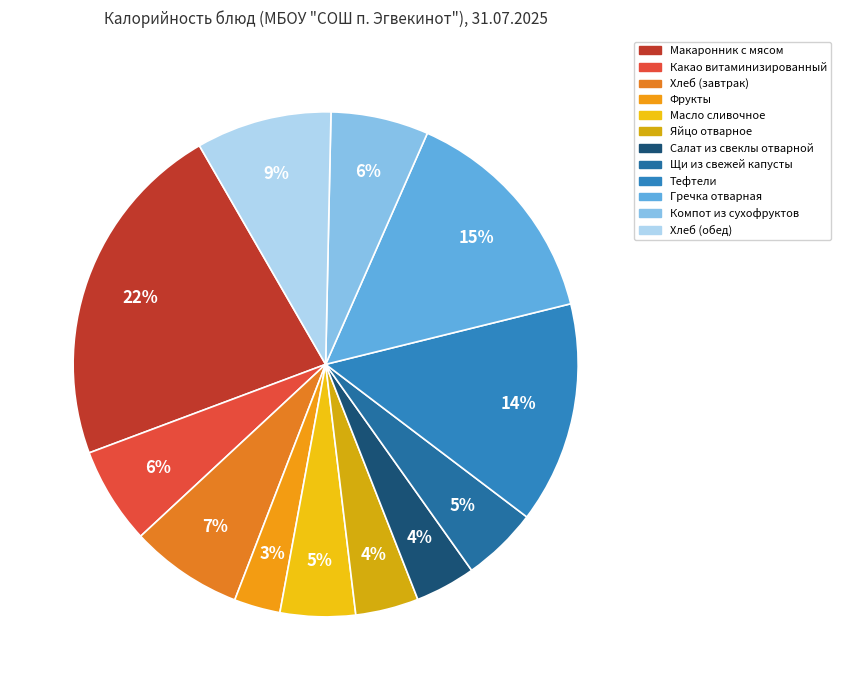

Which has a higher value, Макаронник с мясом or Щи из свежей капусты?

Макаронник с мясом